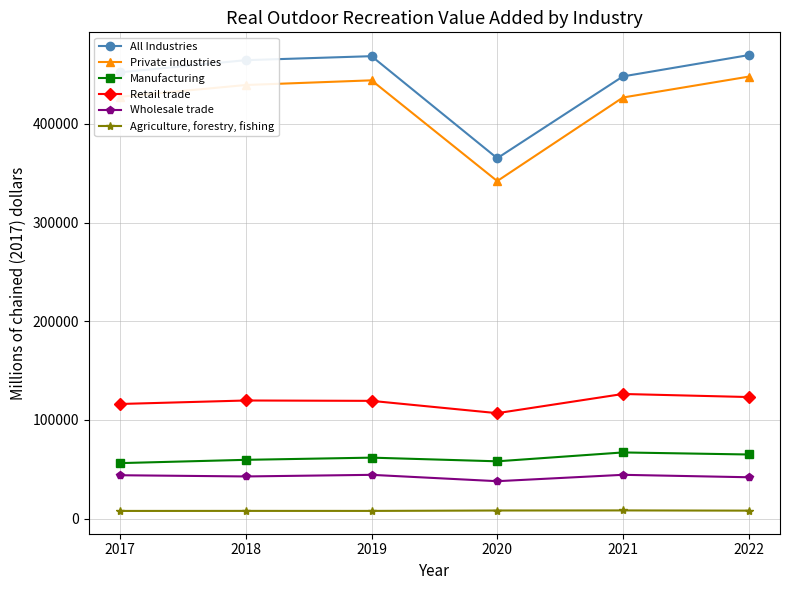

What is the value of the Retail trade point at the 5th from the left?

126283